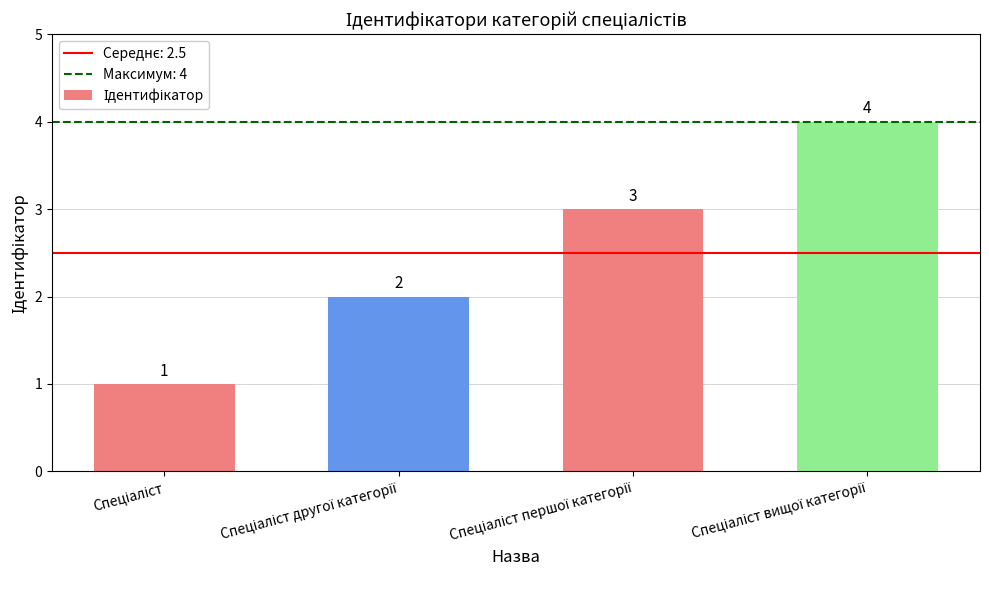

What is the smallest value displayed?

1